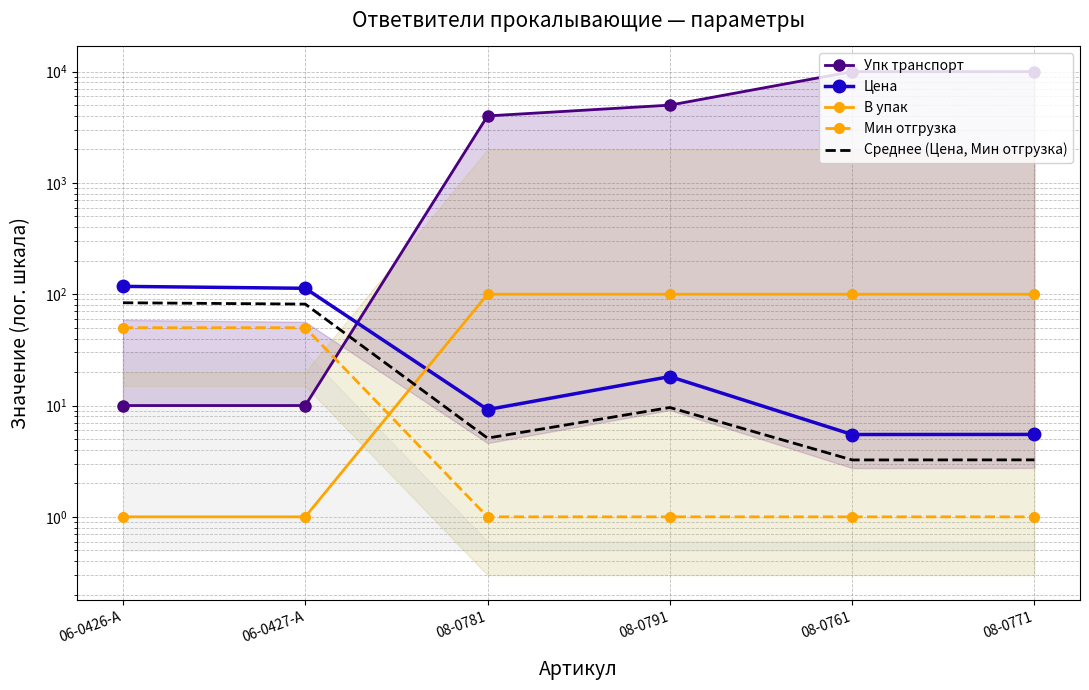

Reading left to right, transcribe all the data shown in this chart.

Упк транспорт: 10.0	10.0	4000.0	5000.0	10000.0	10000.0
Цена: 117.7	113.0	9.2	18.2	5.5	5.5
В упак: 1.0	1.0	100.0	100.0	100.0	100.0
Мин отгрузка: 50.0	50.0	1.0	1.0	1.0	1.0
Среднее (Цена, Мин отгрузка): 83.8	81.5	5.1	9.6	3.2	3.2